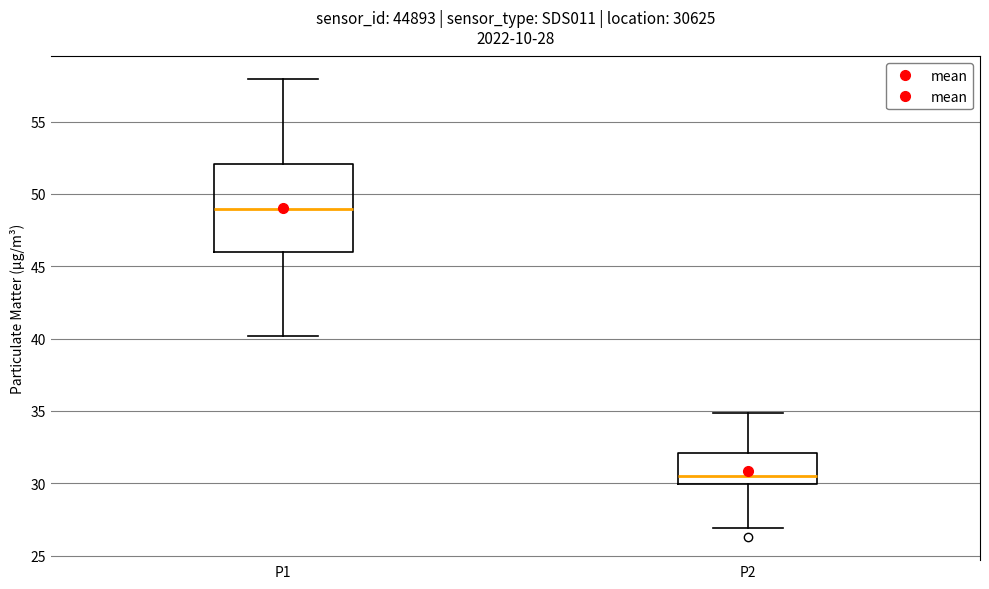

Which box's median line is the lowest?

P2